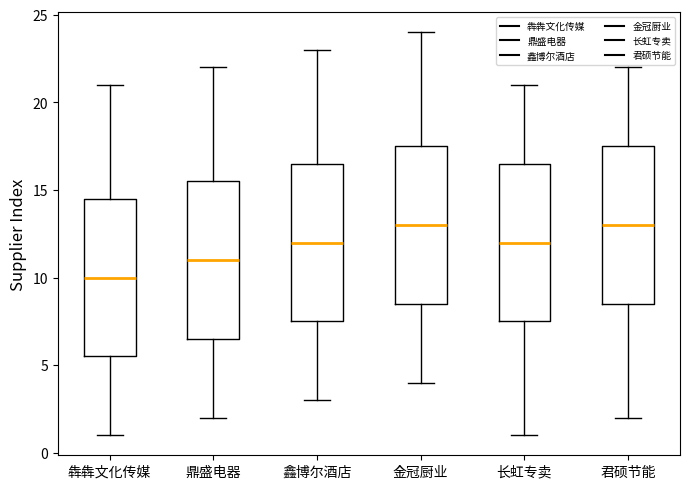

Reading left to right, read every box against the y-axis: the position of its median line, the range the box covers, and the ends of its whiskers. The values are not printed on the chart, so give them approximately, as read against the axis.

犇犇文化传媒: median 10.0, box 5.5 to 14.5, whiskers 1.0 to 21.0
鼎盛电器: median 11.0, box 6.5 to 15.5, whiskers 2.0 to 22.0
鑫博尔酒店: median 12.0, box 7.5 to 16.5, whiskers 3.0 to 23.0
金冠厨业: median 13.0, box 8.5 to 17.5, whiskers 4.0 to 24.0
长虹专卖: median 12.0, box 7.5 to 16.5, whiskers 1.0 to 21.0
君硕节能: median 13.0, box 8.5 to 17.5, whiskers 2.0 to 22.0